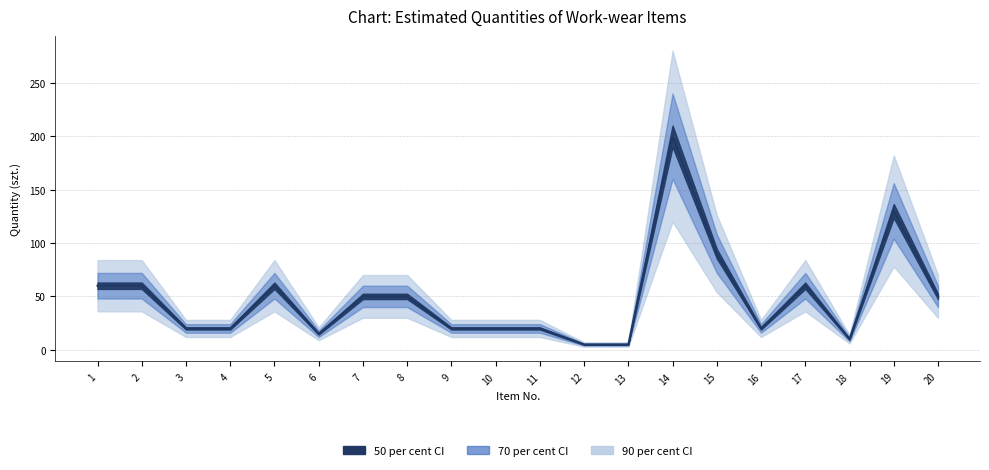

Does the chart have visible grid lines?

Yes